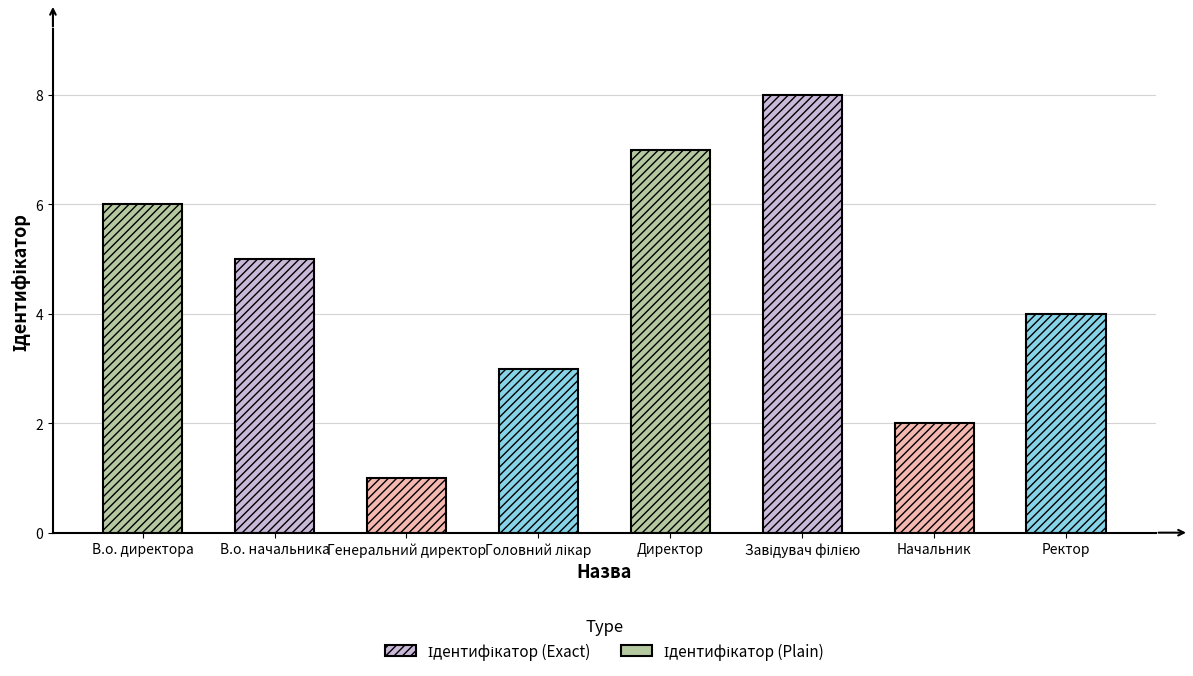

Reading left to right, list all the values displayed in this chart.

6	5	1	3	7	8	2	4